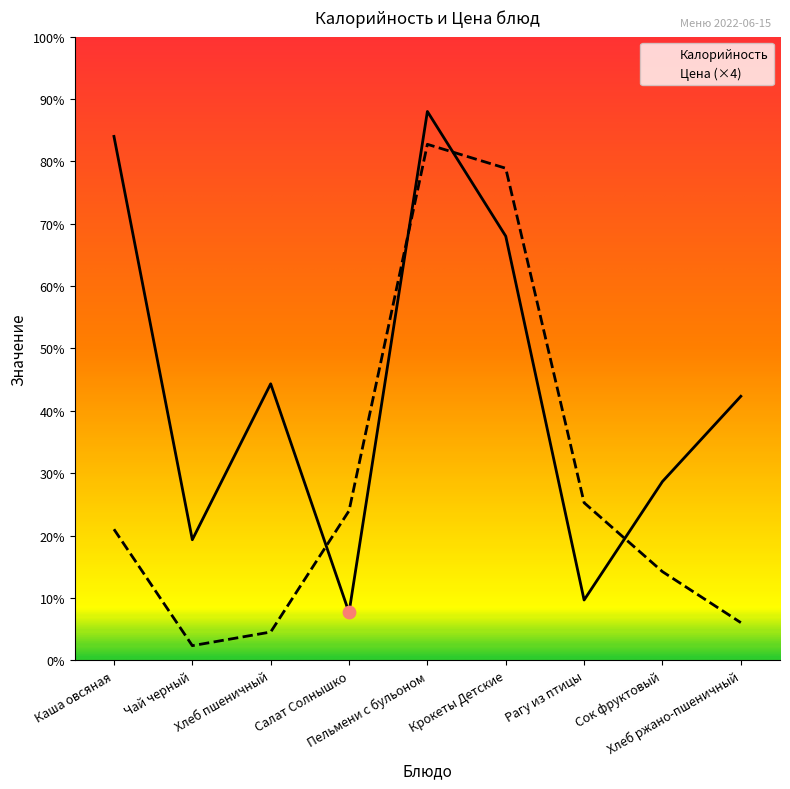

What are all the series names shown in the legend?

Калорийность, Цена (×4)